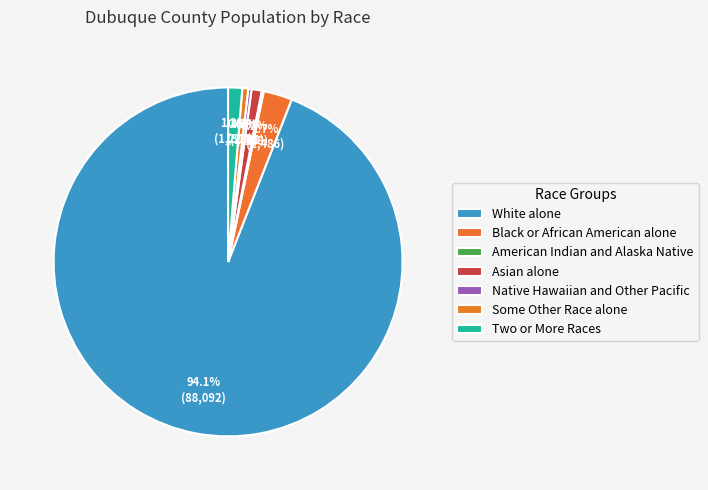

Which category has the smallest portion of the pie?

American Indian and Alaska Native